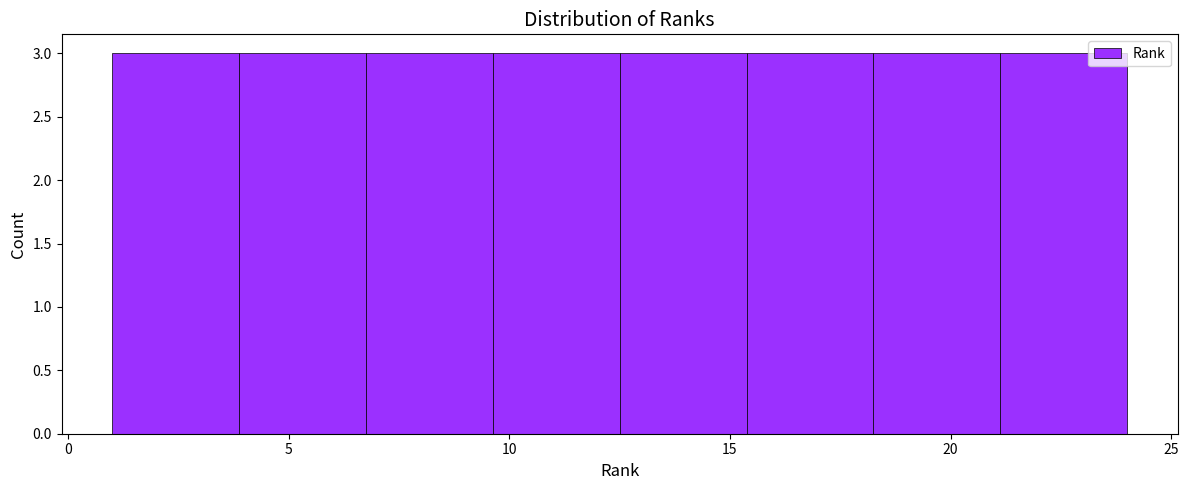

Reading left to right, list every bar in this chart as the range it spans on the x-axis followed by its height. Neither the bar edges nor the heights are printed on the chart, so give them approximately, as read against the axes.

1.0 to 4.0: 3
4.0 to 7.0: 3
7.0 to 9.5: 3
9.5 to 12.5: 3
12.5 to 15.5: 3
15.5 to 18.5: 3
18.5 to 21.0: 3
21.0 to 24.0: 3